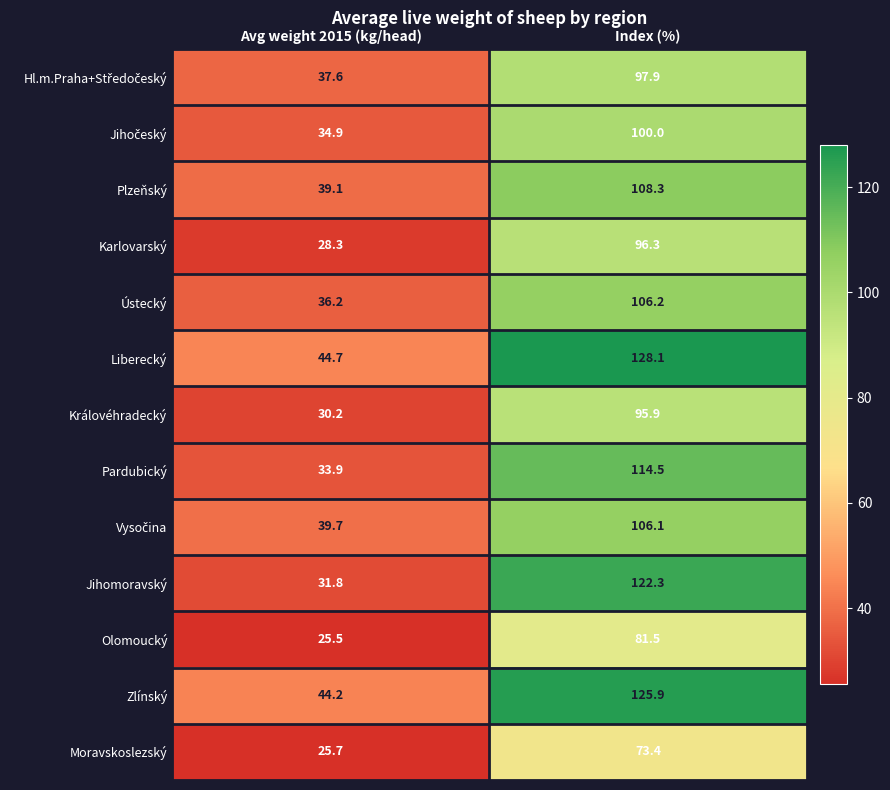

The Liberecký series shows 44.7 at Avg weight 2015 (kg/head). True or false?

True